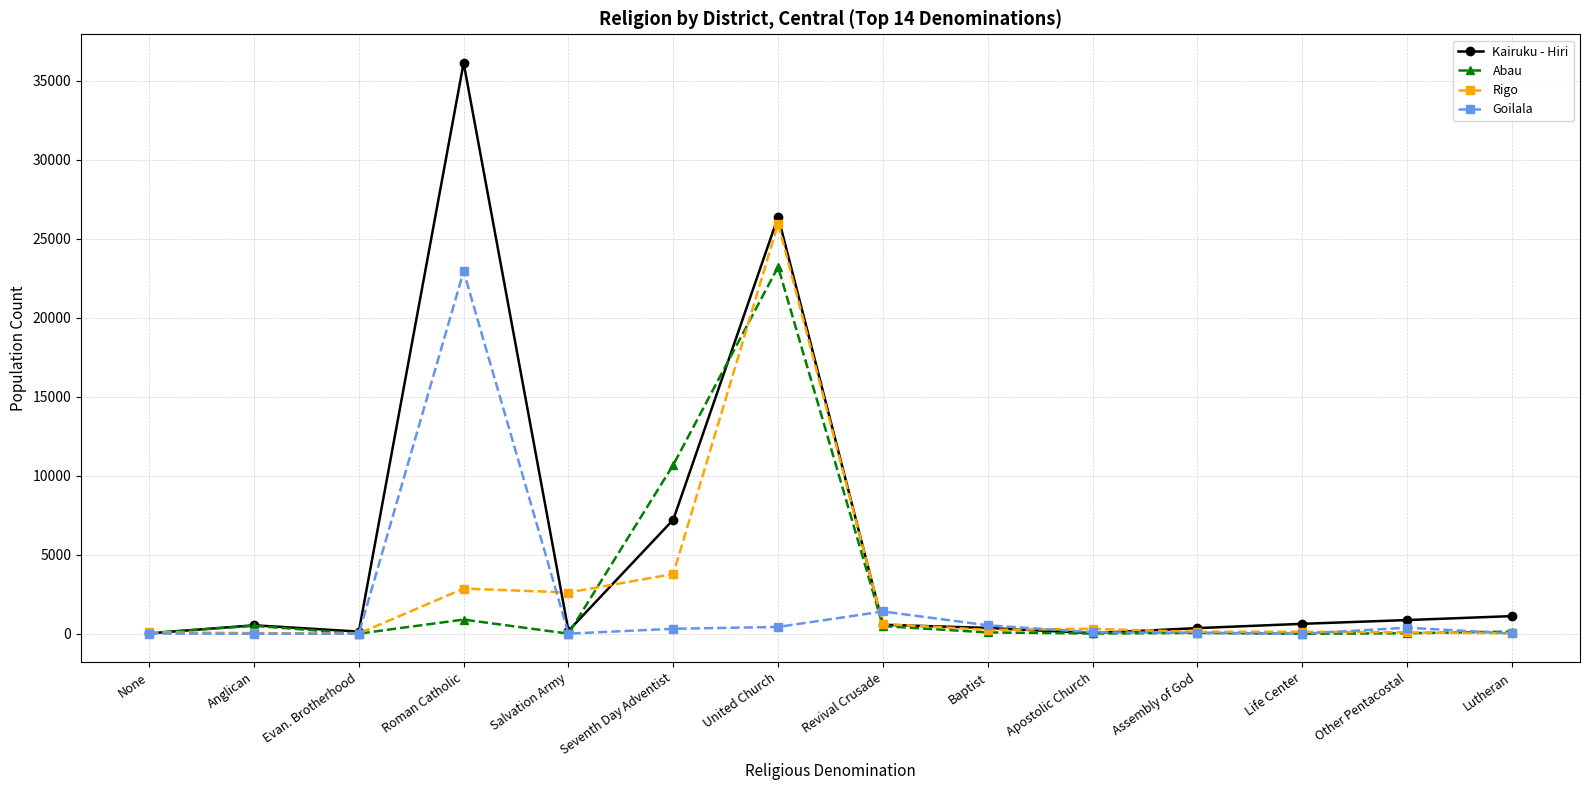

At which category is the sum across all series the highest?

United Church